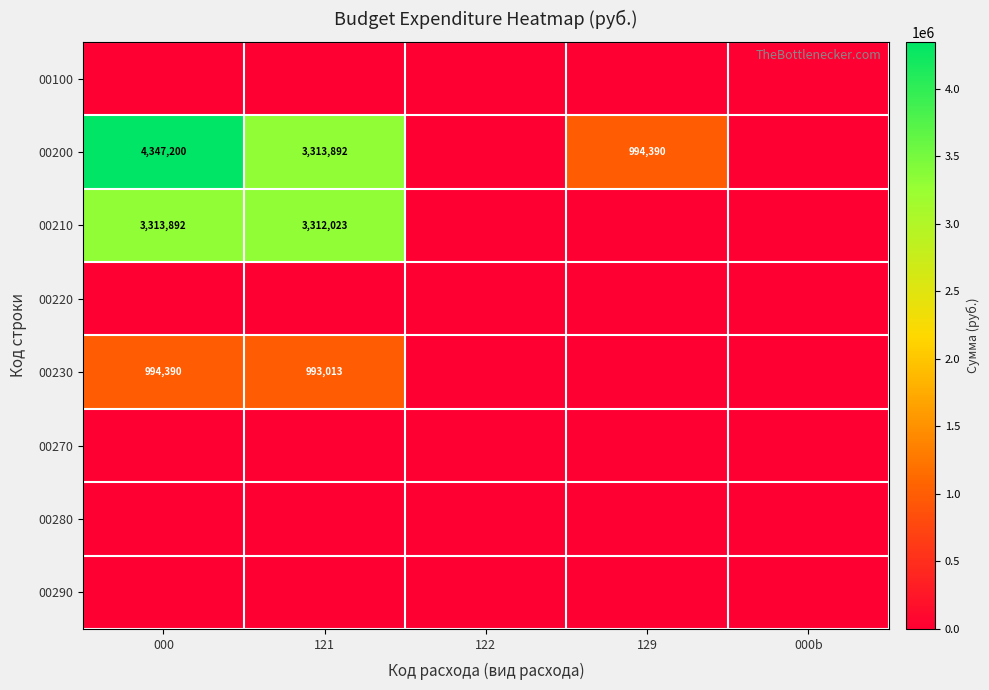

The 00200 series shows 886708 at 000. True or false?

False